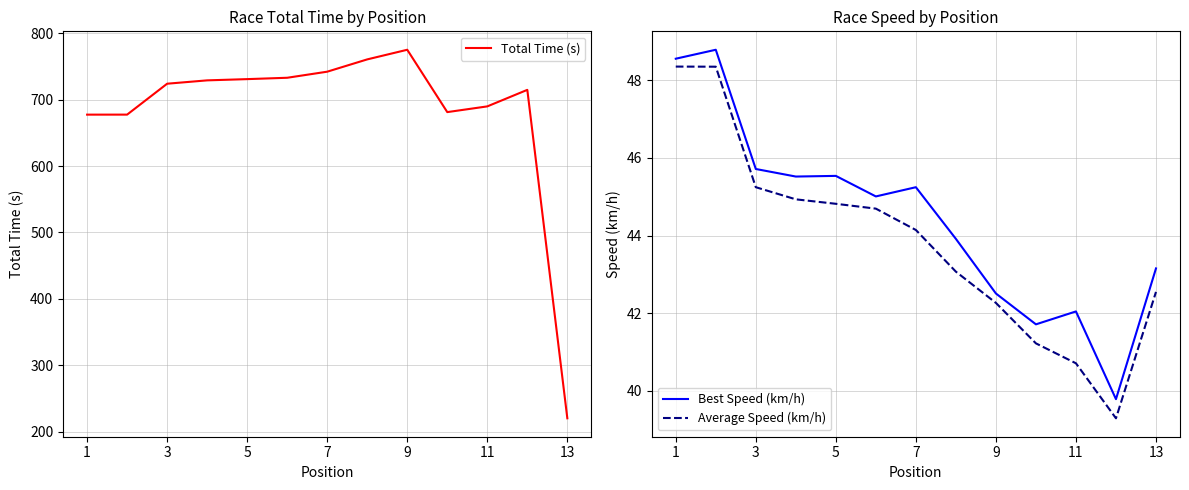

What is the smallest value displayed?

39.3